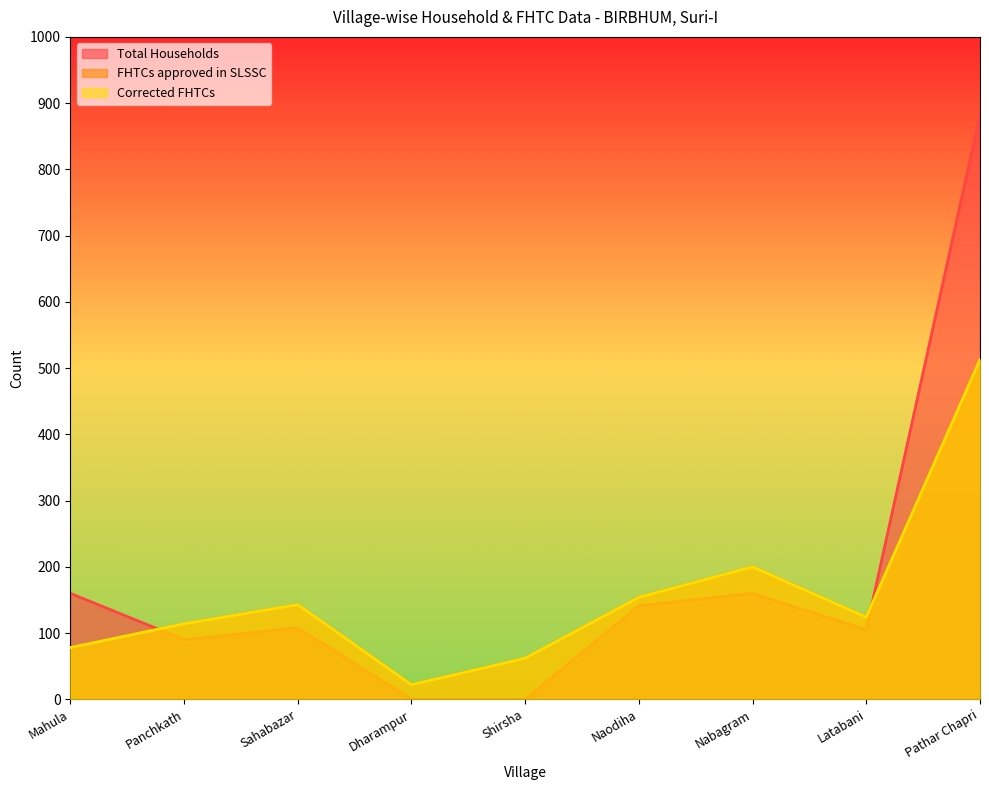

What are all the series names shown in the legend?

Total Households, FHTCs approved in SLSSC, Corrected FHTCs